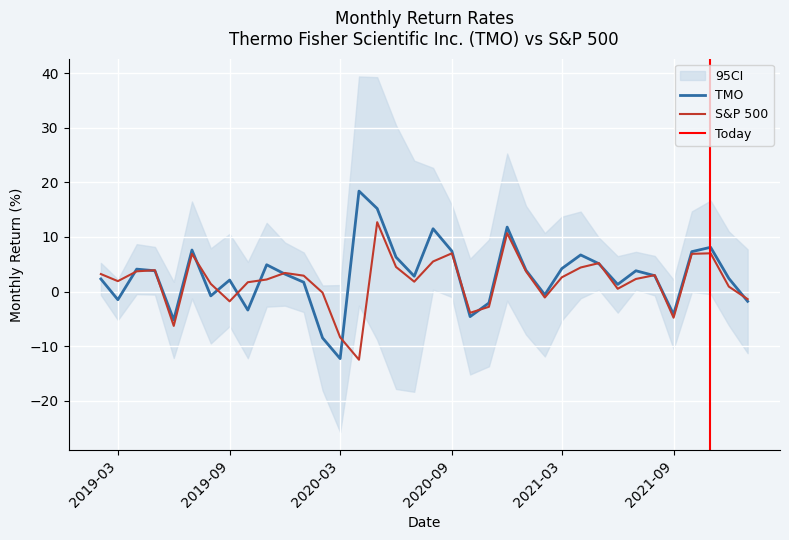

What position from the left is 2021-11?

34